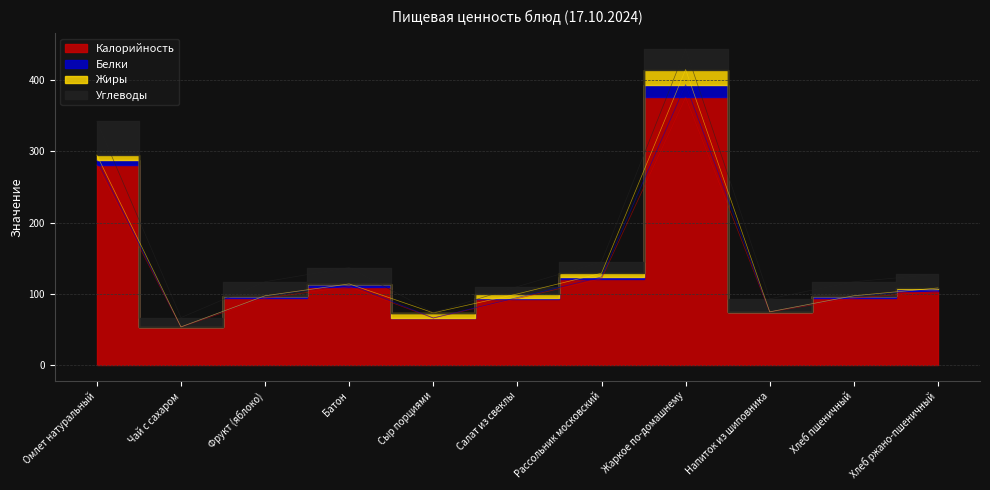

Read the Калорийность value at Напиток из шиповника.

74.6